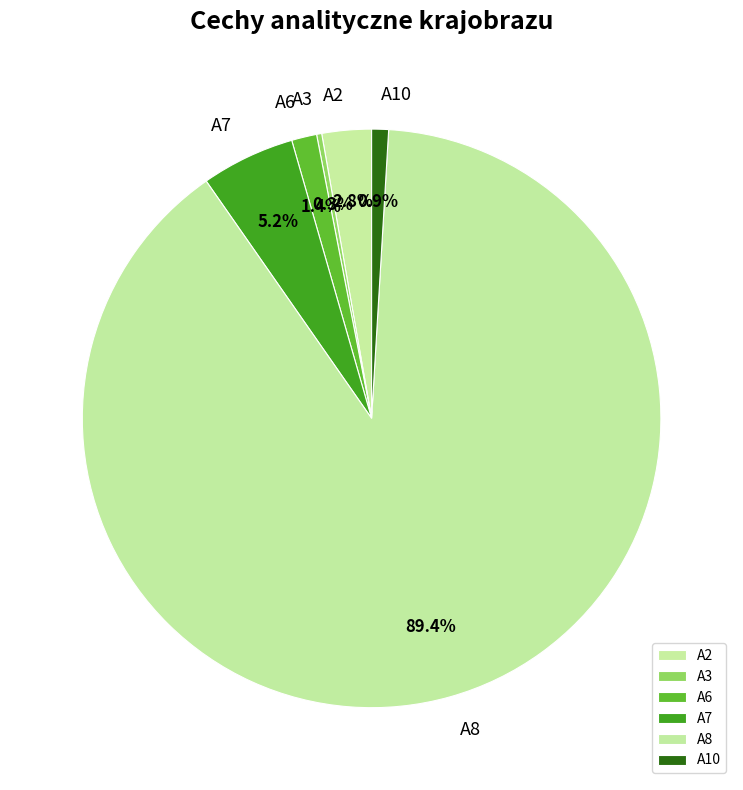

What is the total percentage of A7 and A2?

8.0%